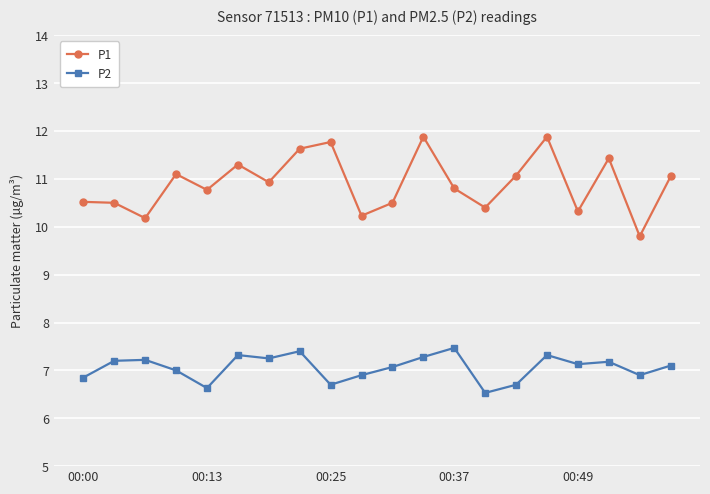

How many series are shown in this chart?

2